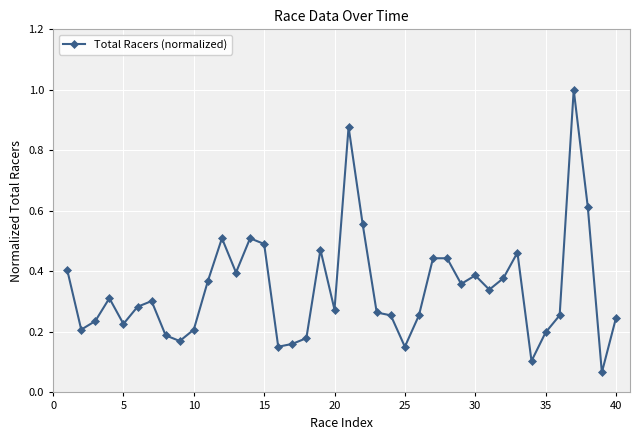

True or false: there are more than 0 points higher than both neighbors.

True